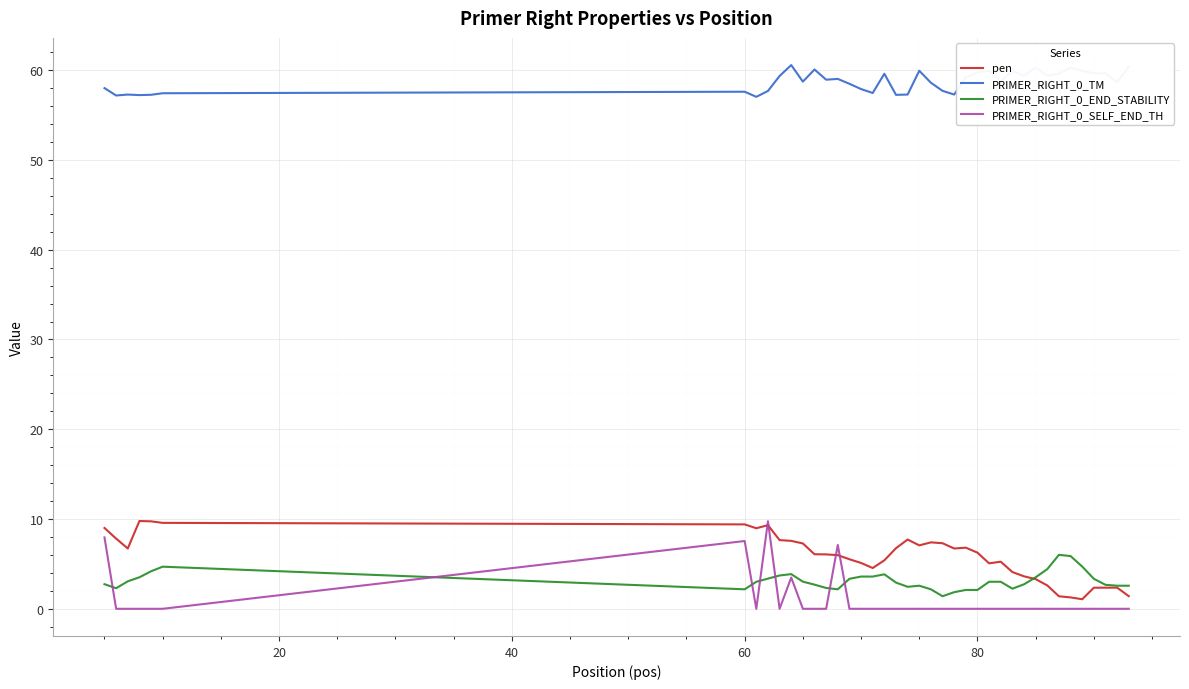

What is the greatest value displayed?

60.6